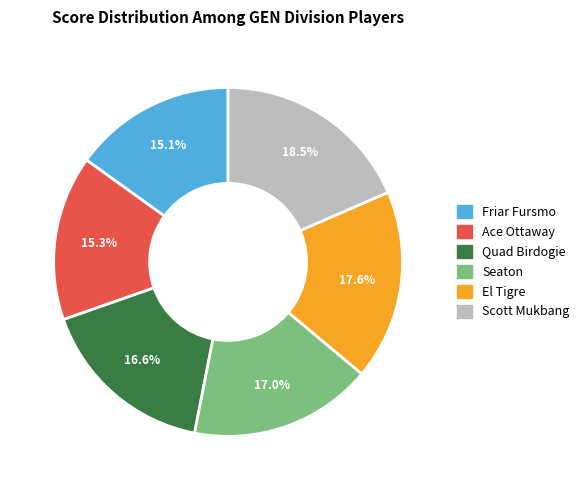

To the nearest percent, what portion does Friar Fursmo represent?

15%